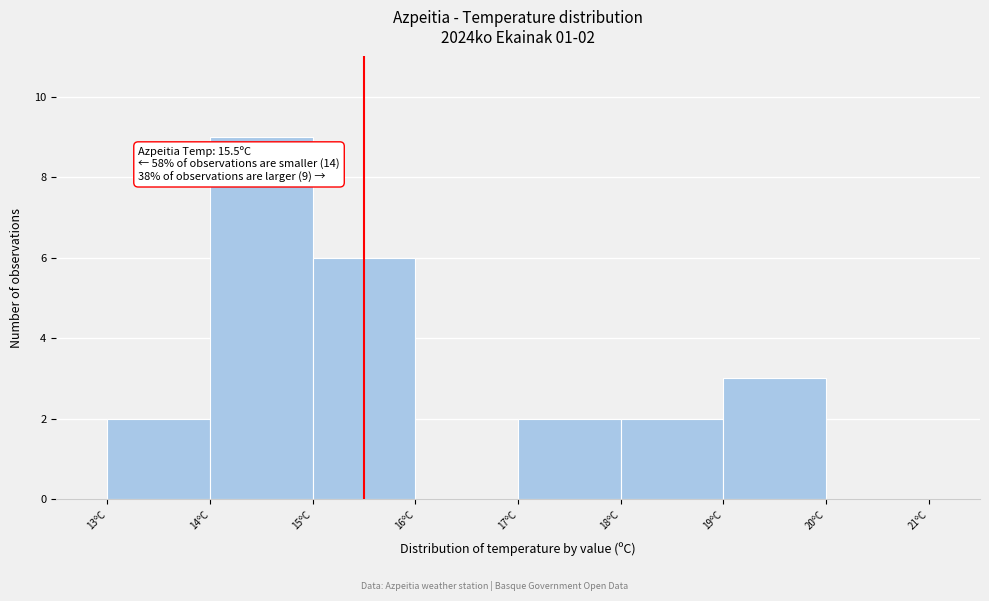

Which range on the x-axis has the tallest bar?

14 to 15